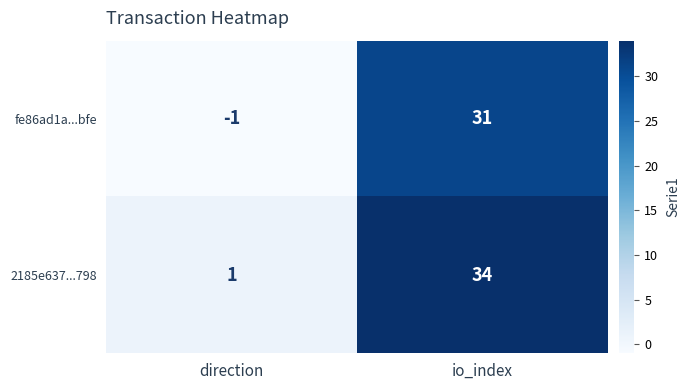

At how many categories does at least one series exceed 30?

1